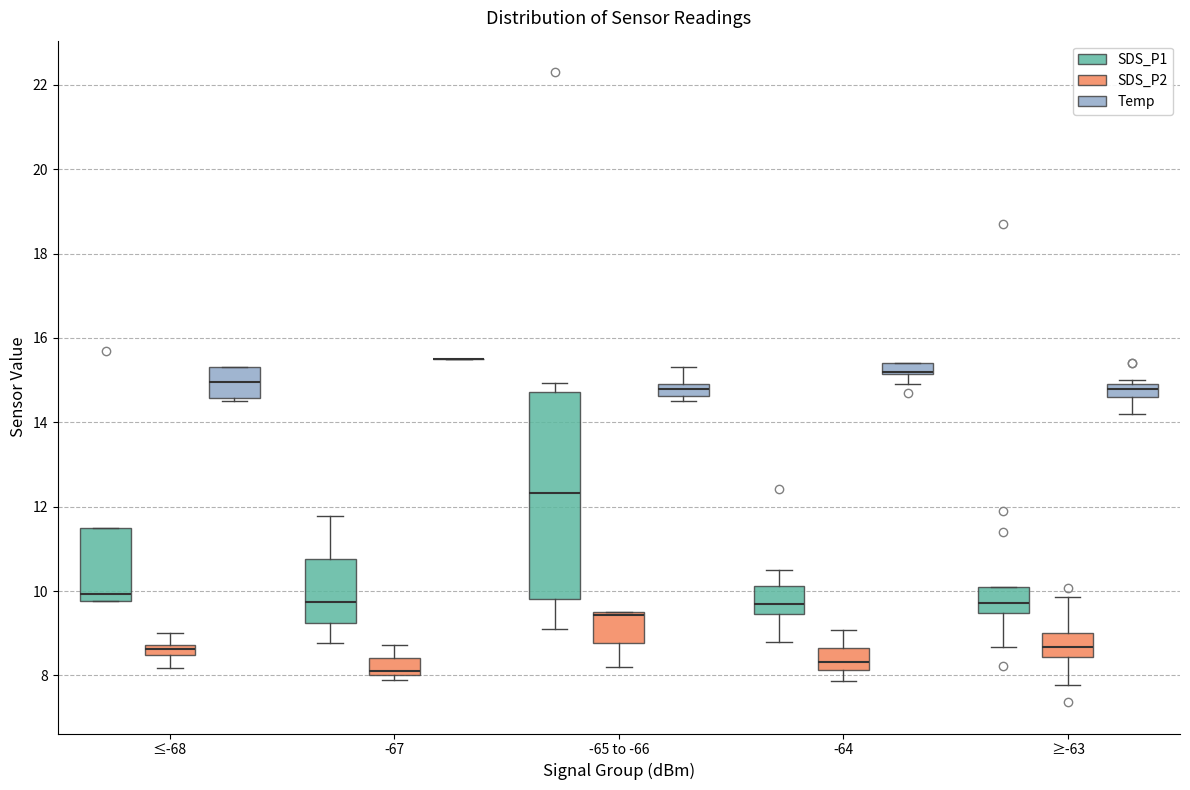

Comparing the boxes themselves (not the whiskers), which one is the tallest?

-65 to -66 (SDS_P1)